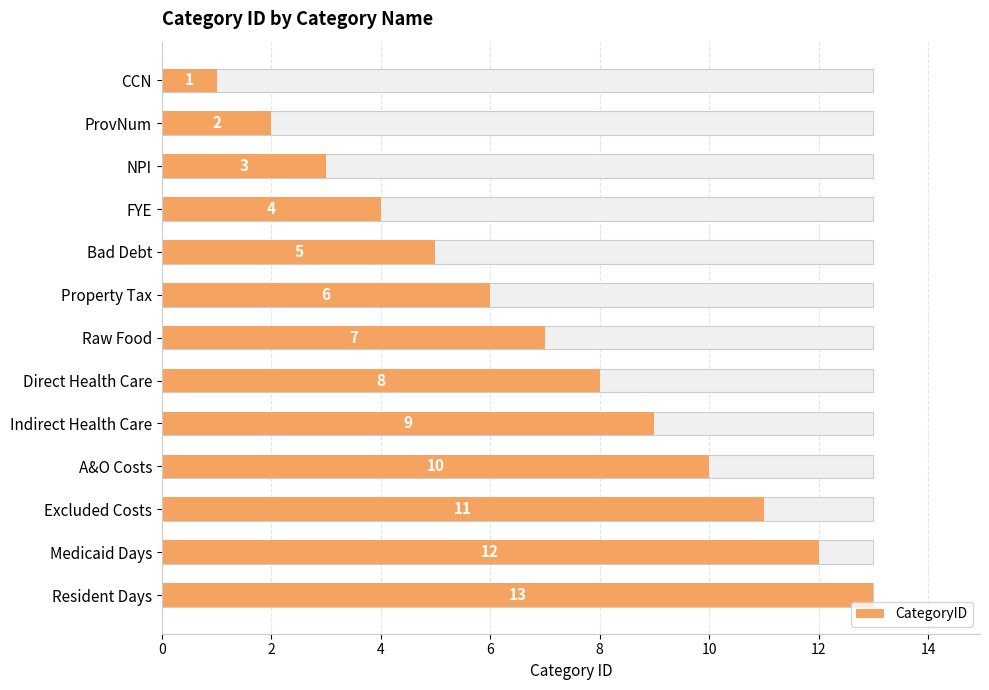

How many bars are there in total?

13